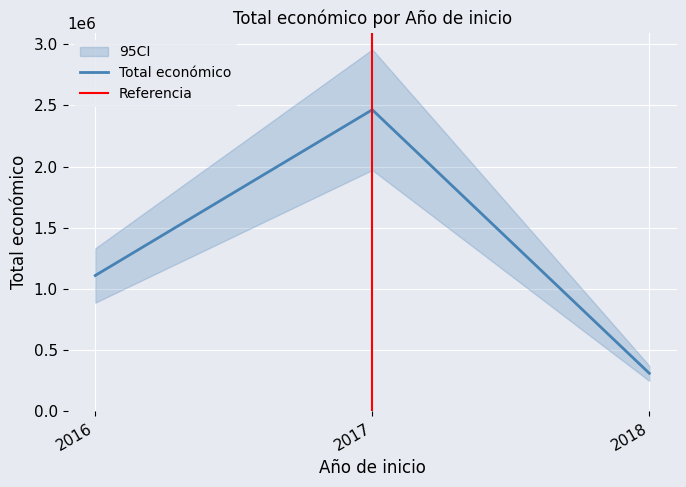

What is the minimum value for Total económico?

311553